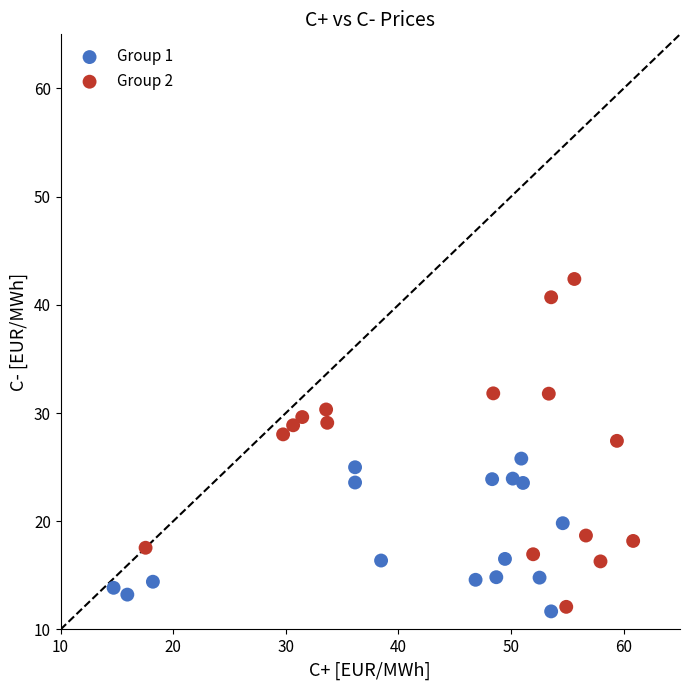

Which series has the largest Y range (max minus min)?

Group 2